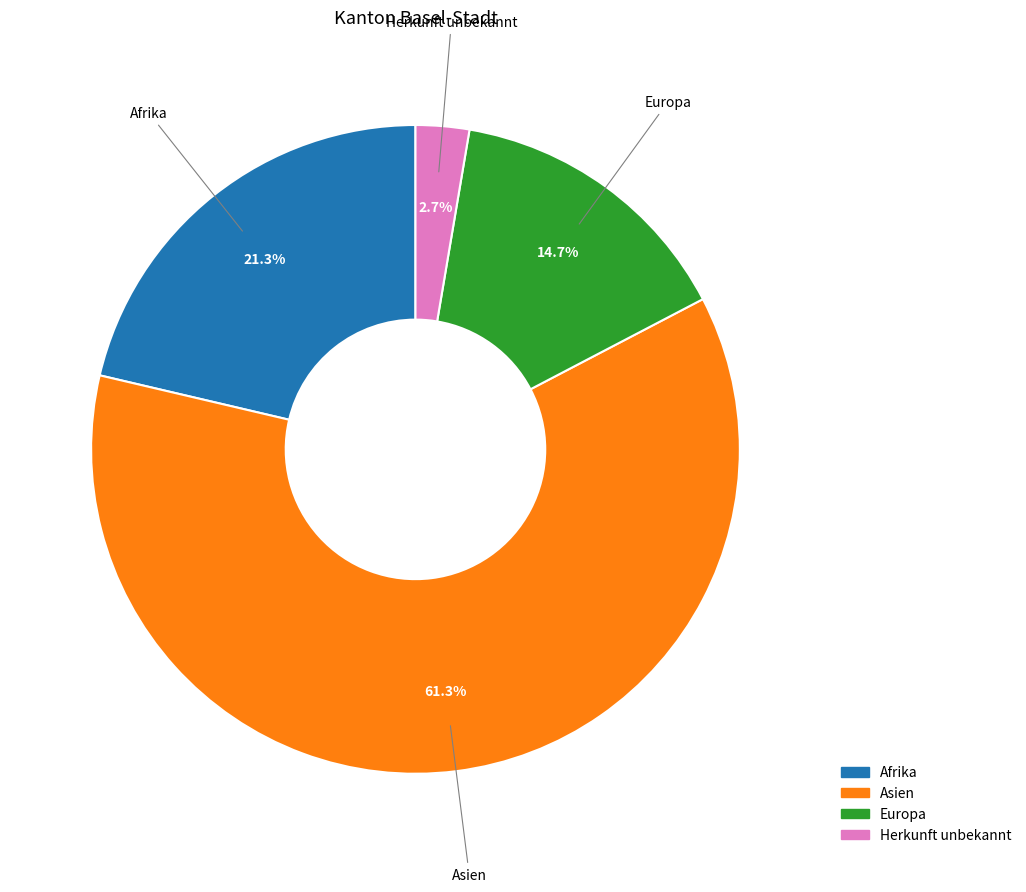

What is the total percentage of Europa and Afrika?

36.0%